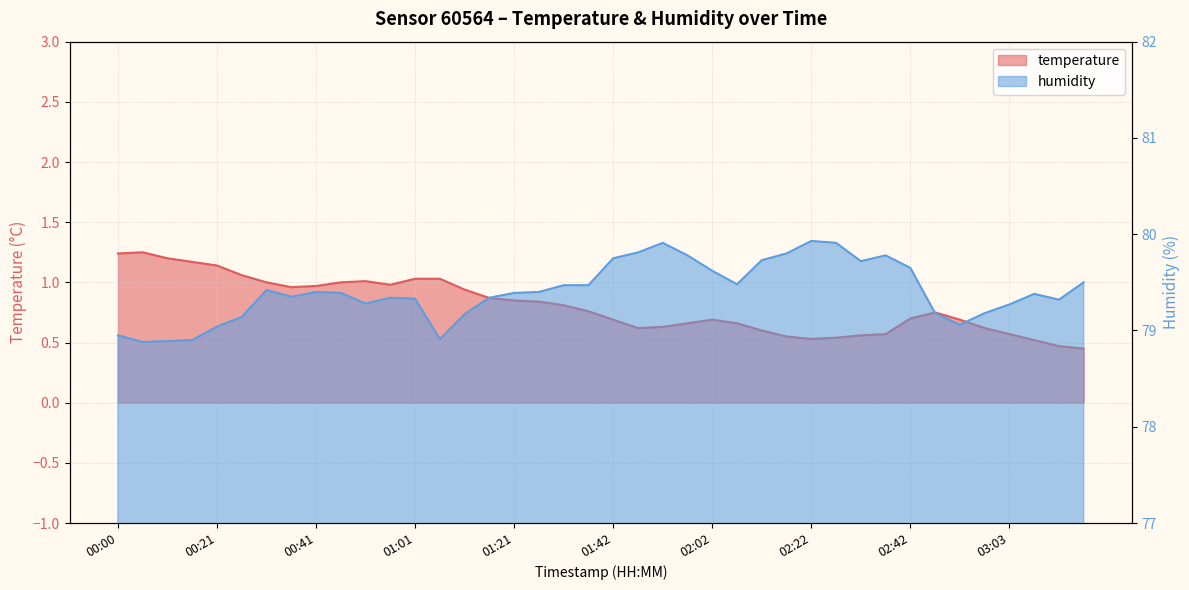

Rank the series at 00:21 from highest to lowest value.

humidity, temperature